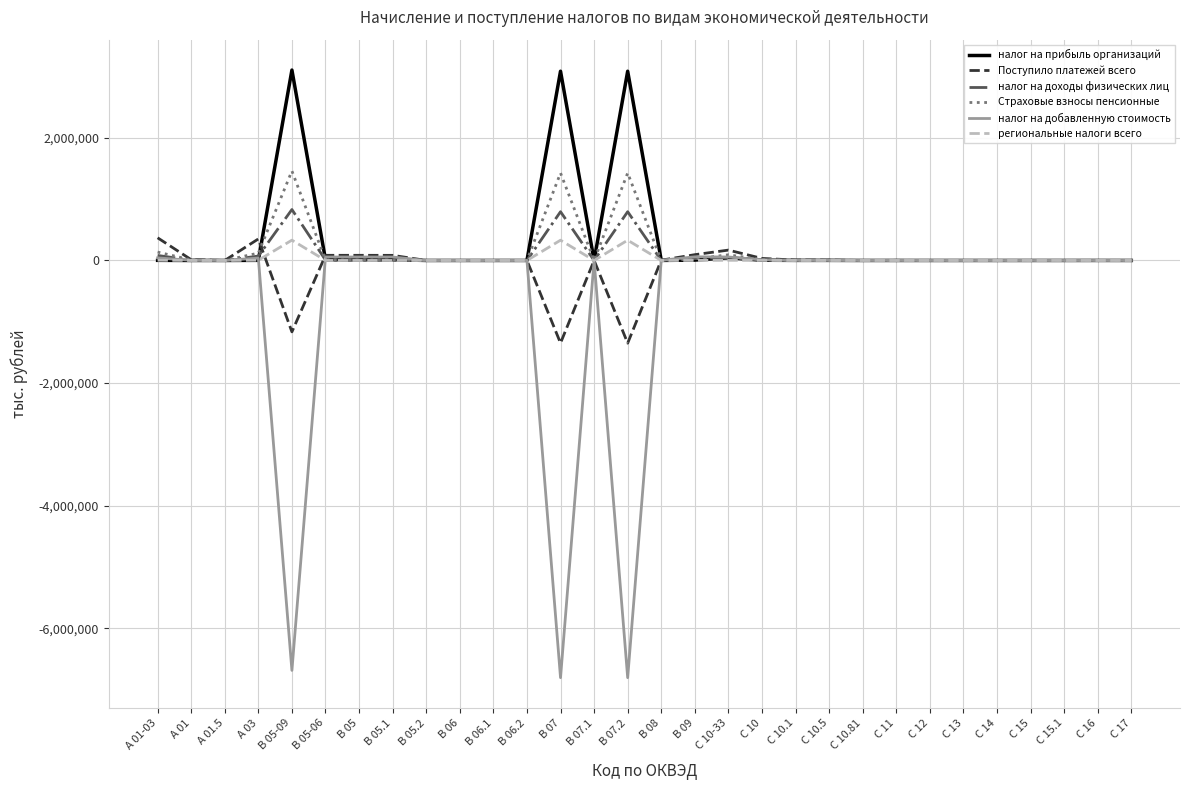

What is the sum of all Страховые взносы пенсионные values?

4737178